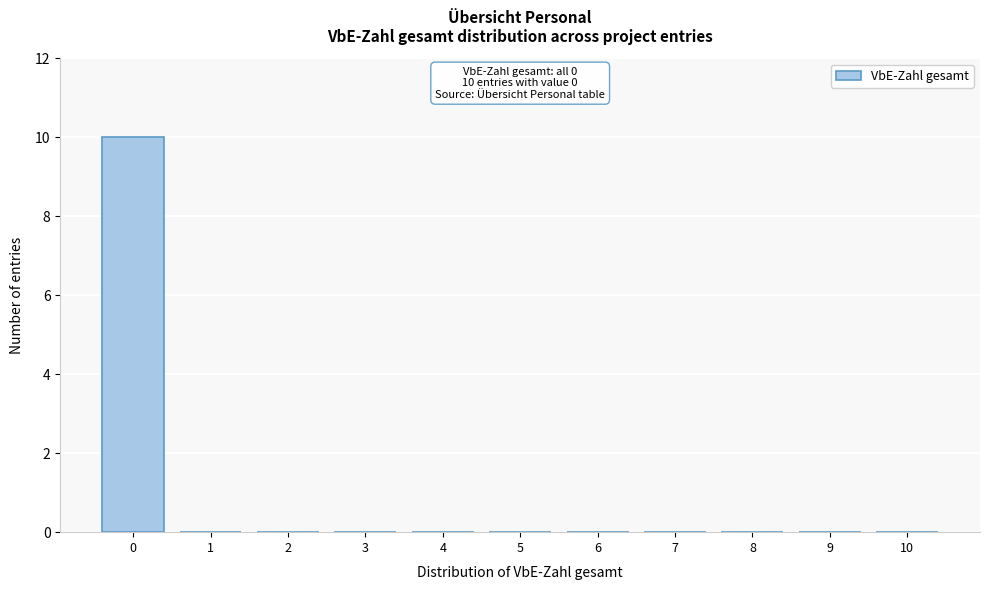

Reading left to right, what are all the values shown in this chart?

0=10	1=0	2=0	3=0	4=0	5=0	6=0	7=0	8=0	9=0	10=0